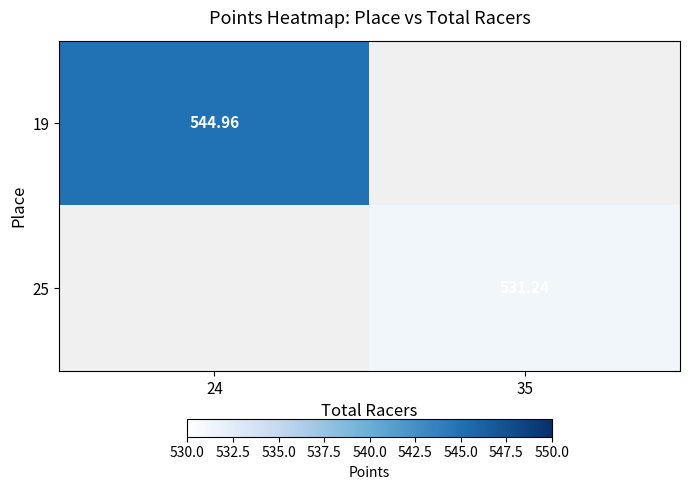

Is the value of 19 at 24 greater than the value of 25 at 24?

No